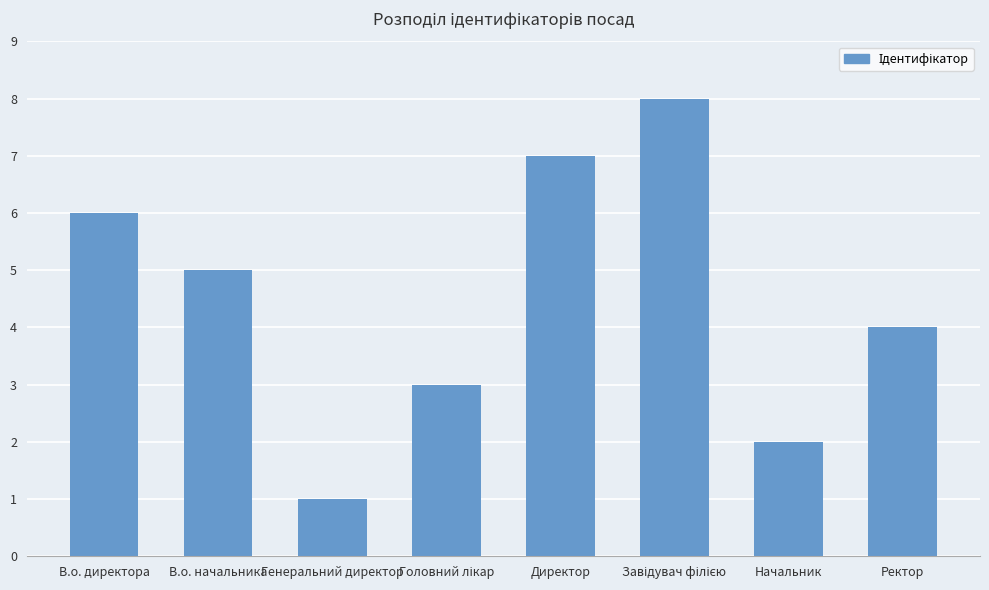

The value at В.о. директора is 6. True or false?

True